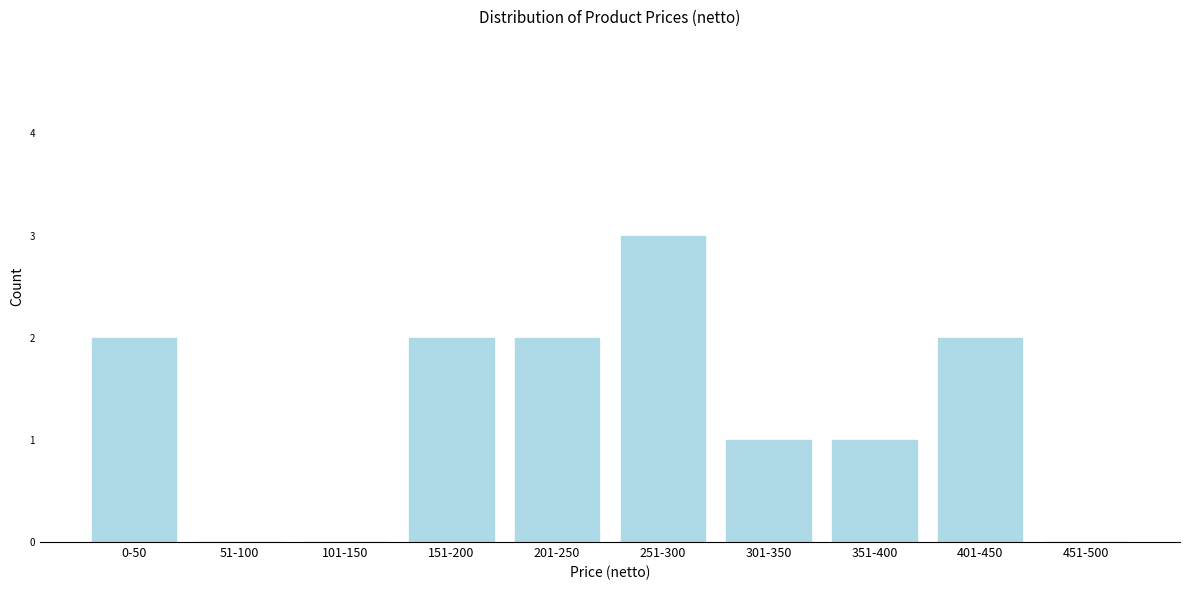

Reading left to right, what are all the values shown in this chart?

0-50=2	51-100=0	101-150=0	151-200=2	201-250=2	251-300=3	301-350=1	351-400=1	401-450=2	451-500=0